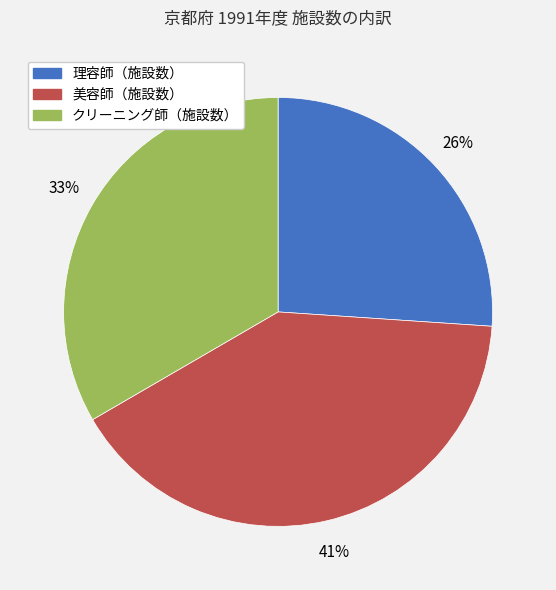

Does 理容師（施設数） account for over 50% of the chart?

No